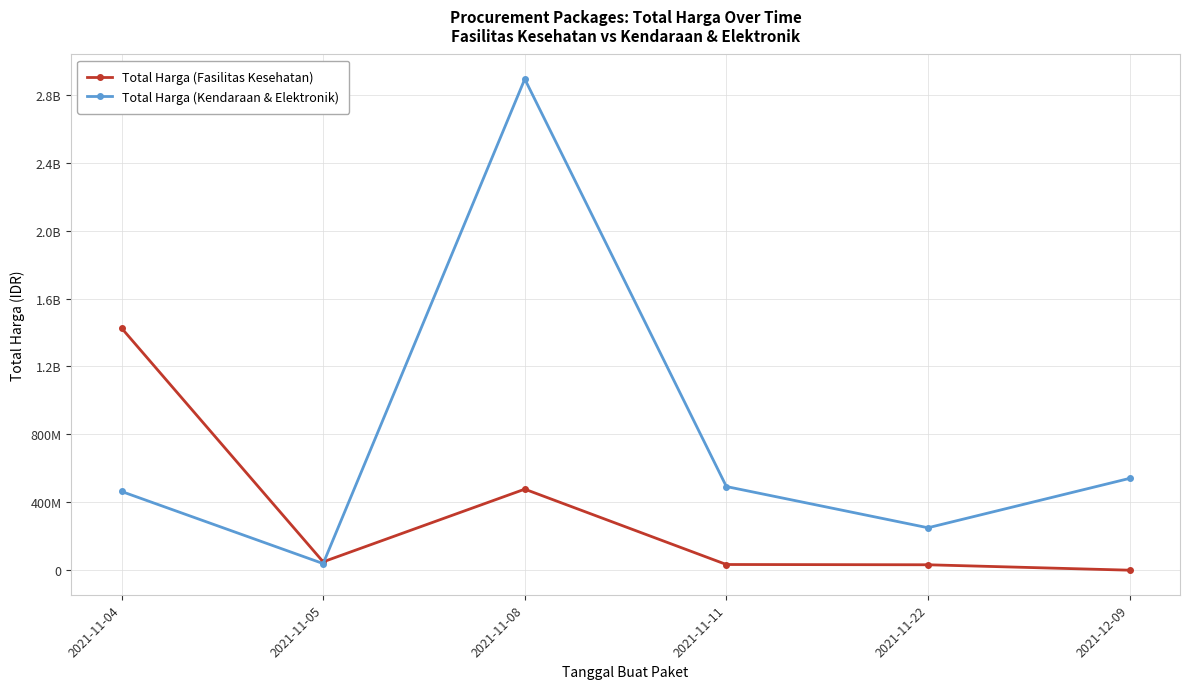

What are all the series names shown in the legend?

Total Harga (Fasilitas Kesehatan), Total Harga (Kendaraan & Elektronik)